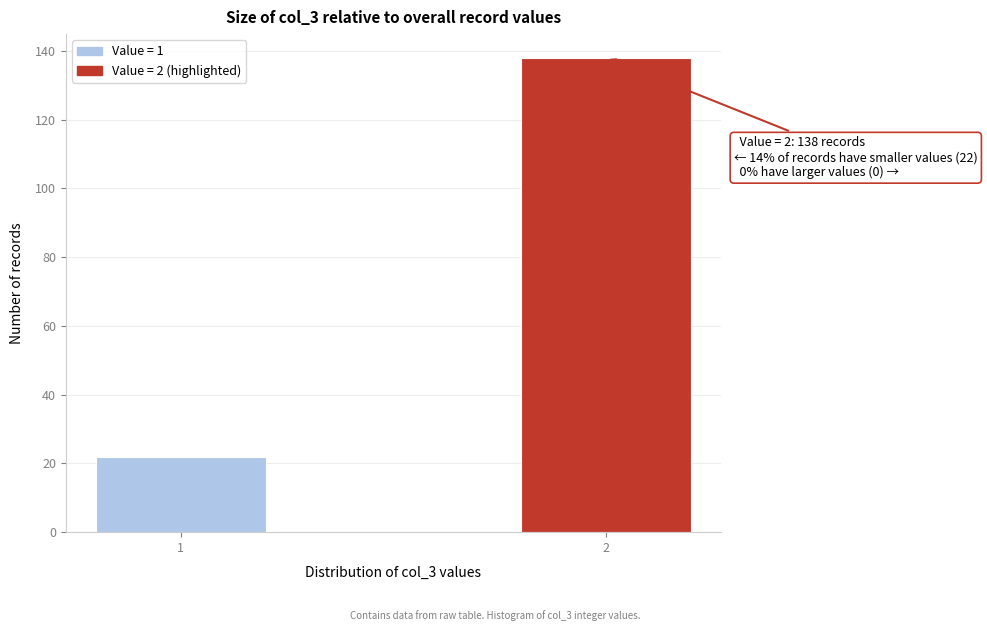

Reading right to left, list all the values displayed in this chart.

138	22